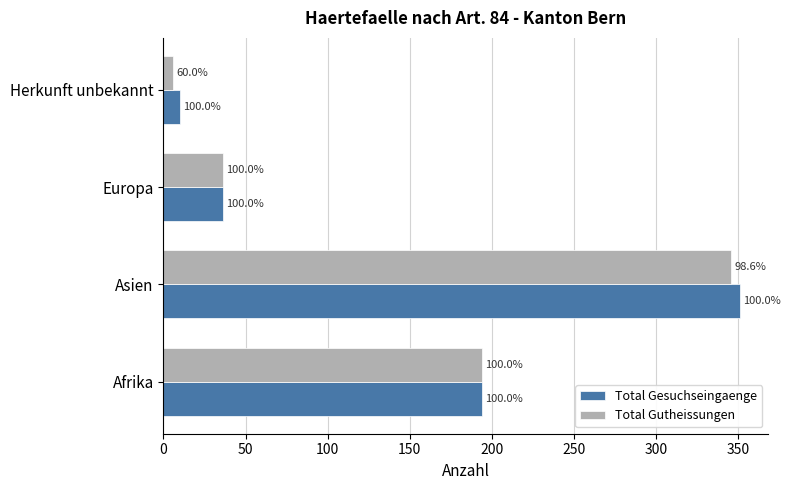

Which series has the largest range (max minus min)?

Total Gesuchseingaenge